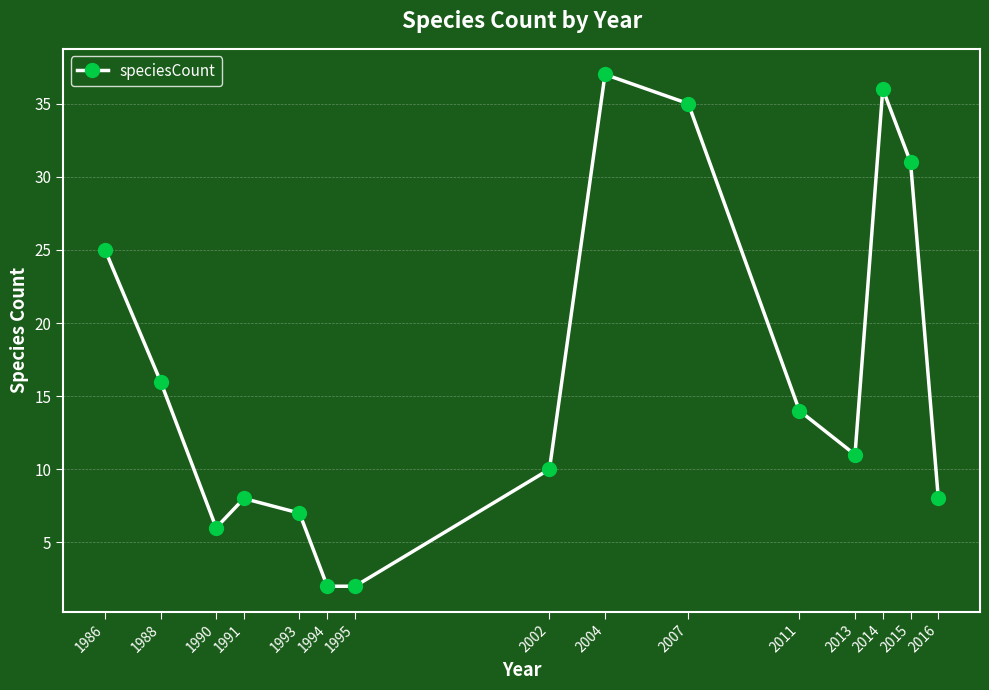

How many lines are shown in the chart?

1